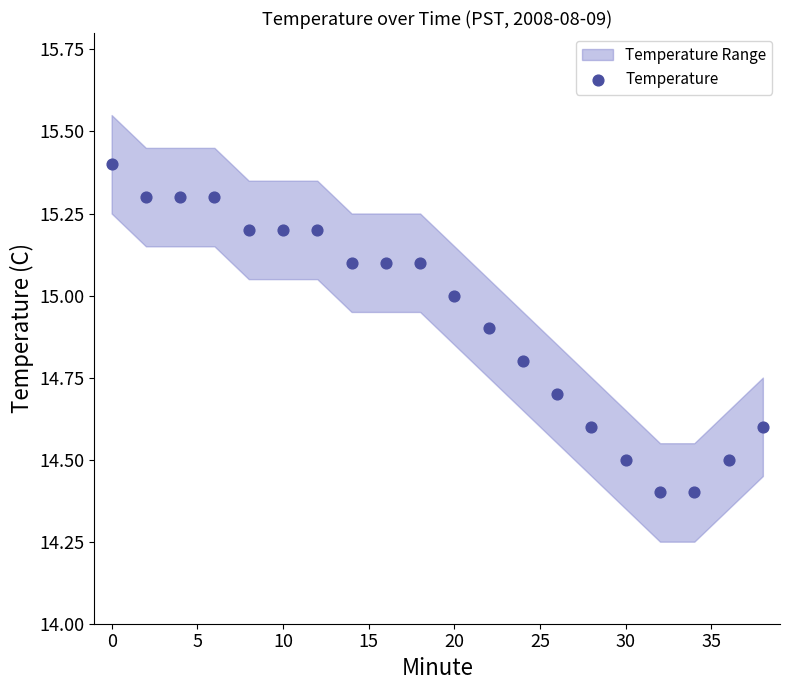

What is the range of X values (max minus min)?

38.0